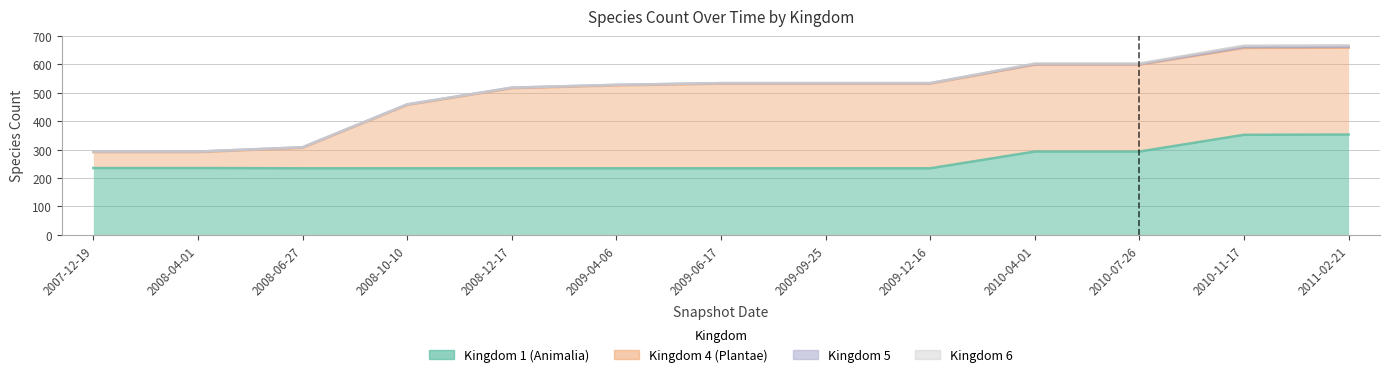

Is it true that kingdom_5 equals 3 at 2007-12-19?

False